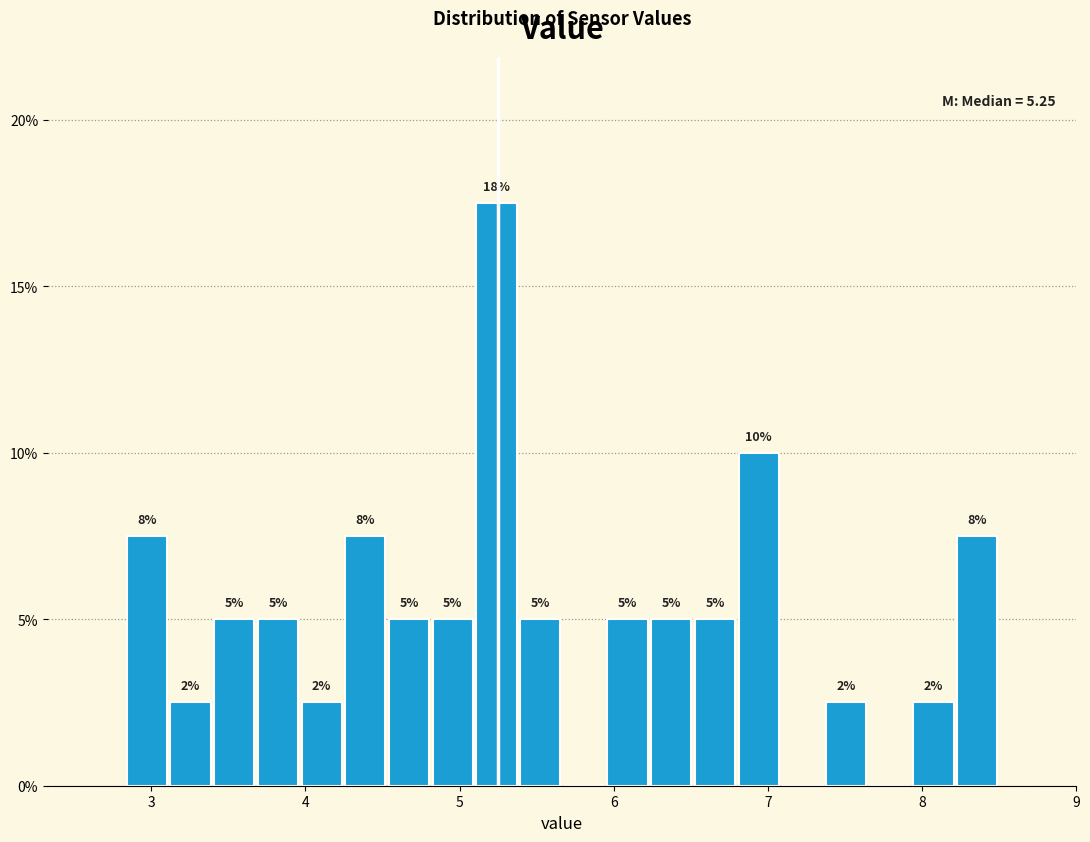

Around what value on the x-axis is the tallest bar? Give the approximate position of its centre, as read against the axis.

5.2